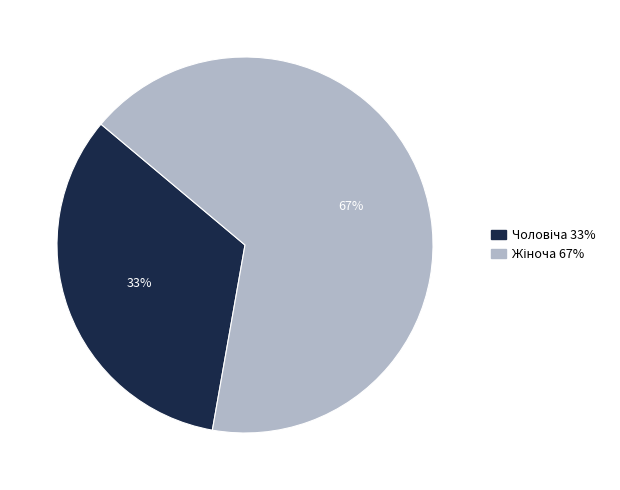

To the nearest percent, what is the average slice percentage?

50%